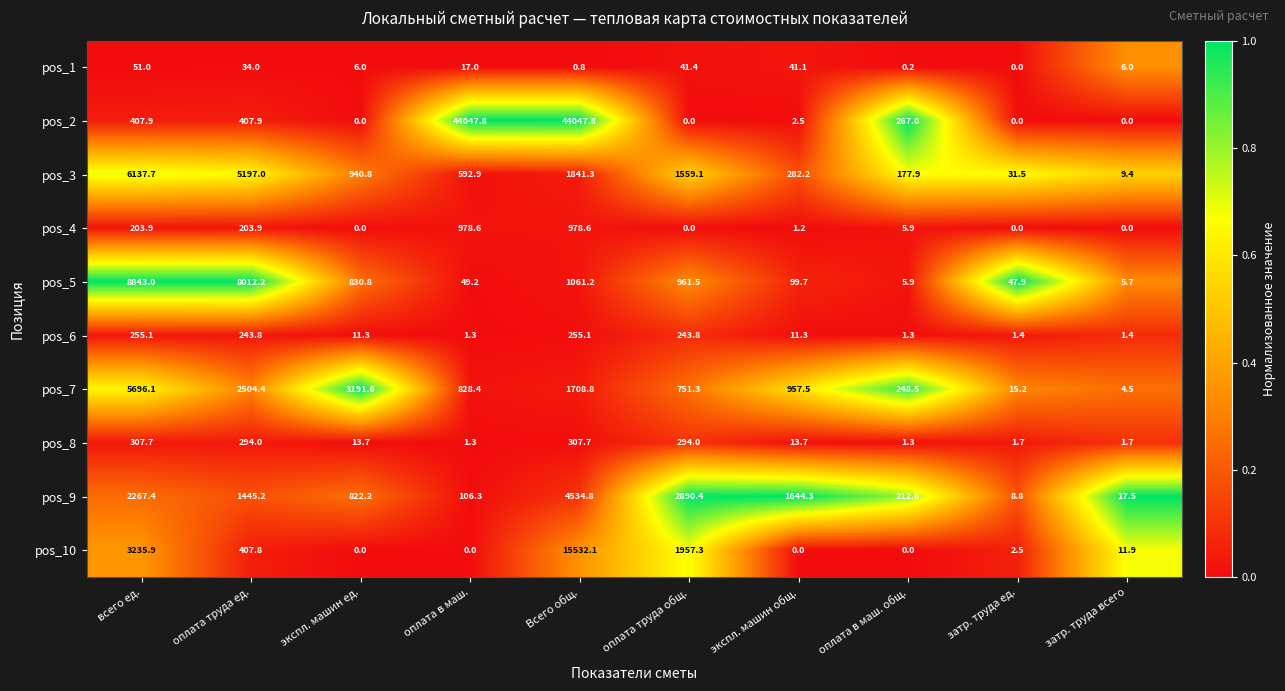

The value of pos_3 at затр. труда ед. is 31.5. True or false?

True